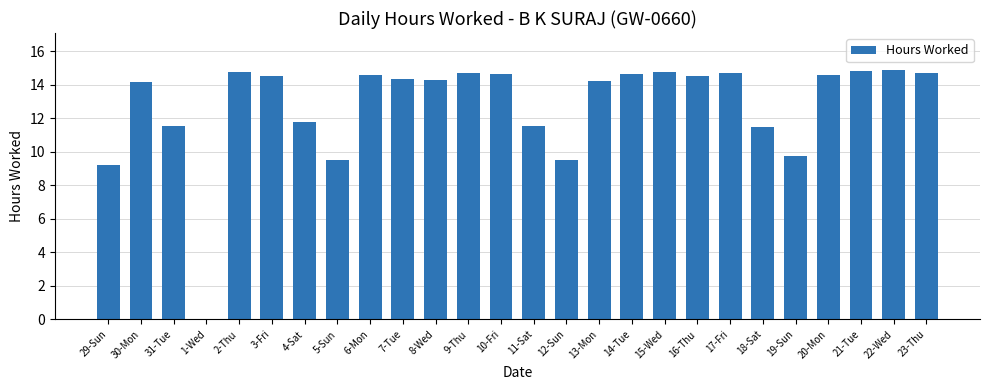

What is the sum of all values?

332.1